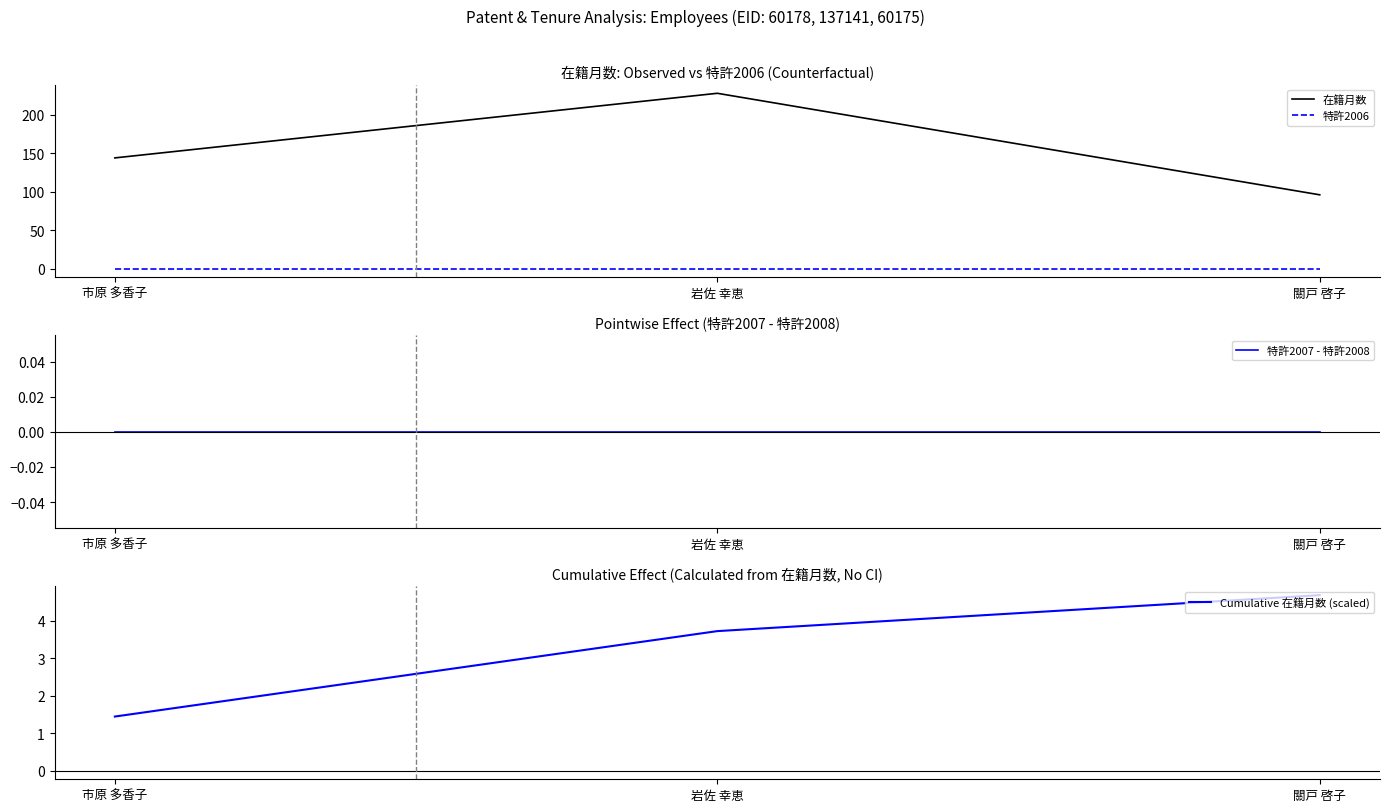

At which category does the chart reach its peak across all series?

岩佐 幸恵